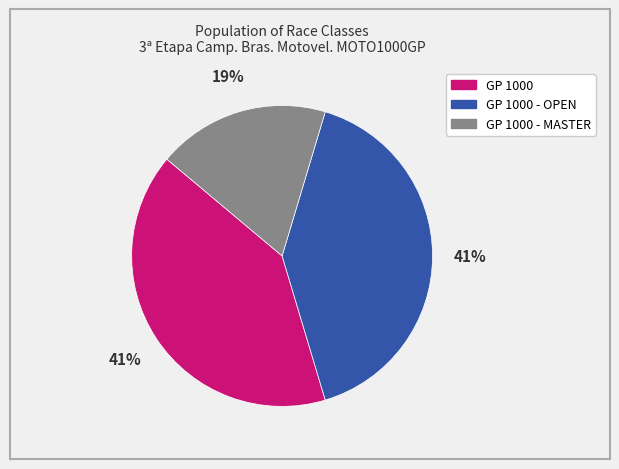

To the nearest percent, what is the average slice percentage?

33%